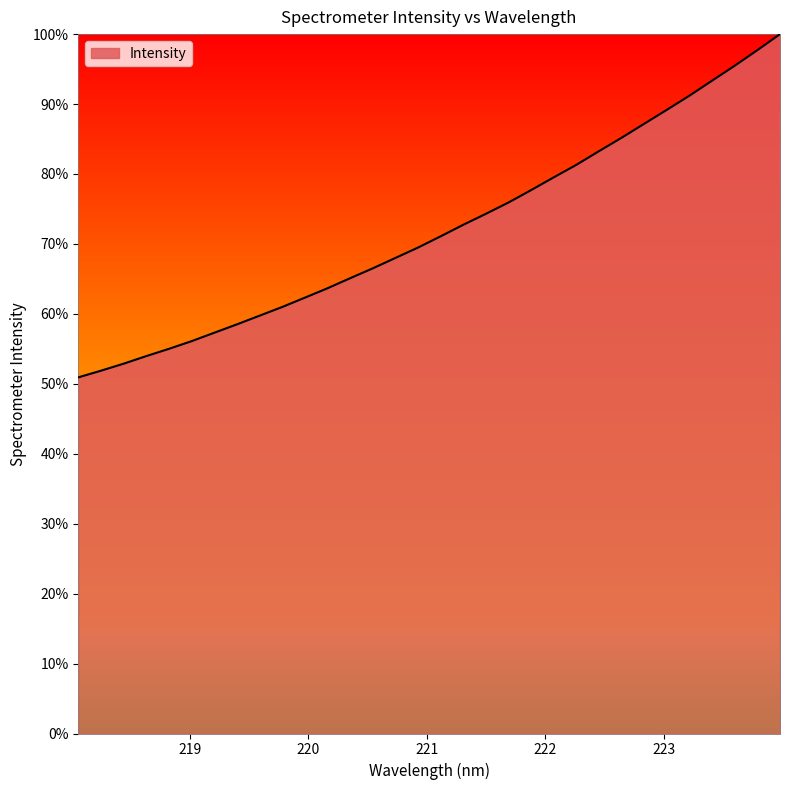

What is the minimum value shown in the chart?

50.9